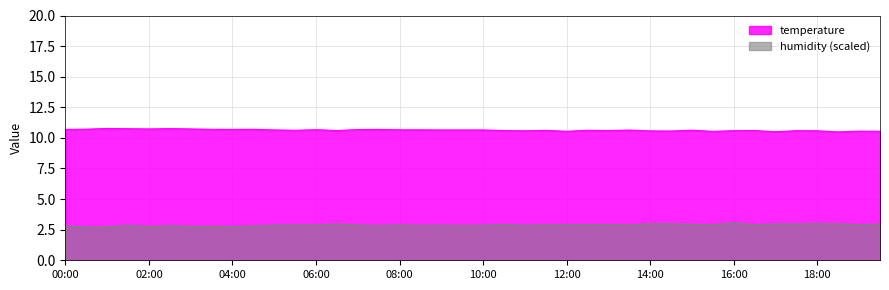

What is the label of the 8th point from the right?

16:00